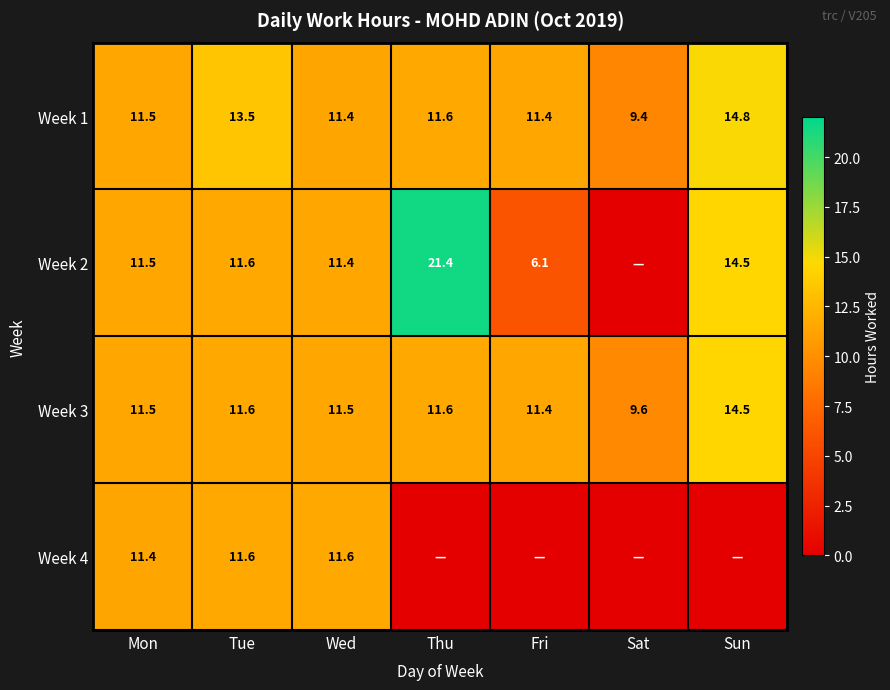

The value of Week 3 at Sat is 9.6. True or false?

True